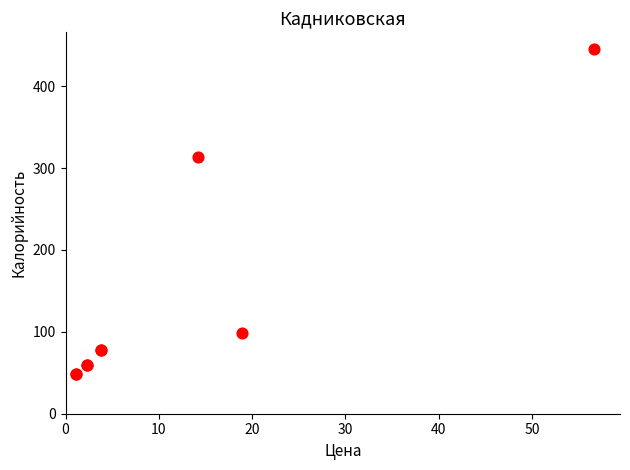

What Y value in the scatter plot is closest to 247?

313